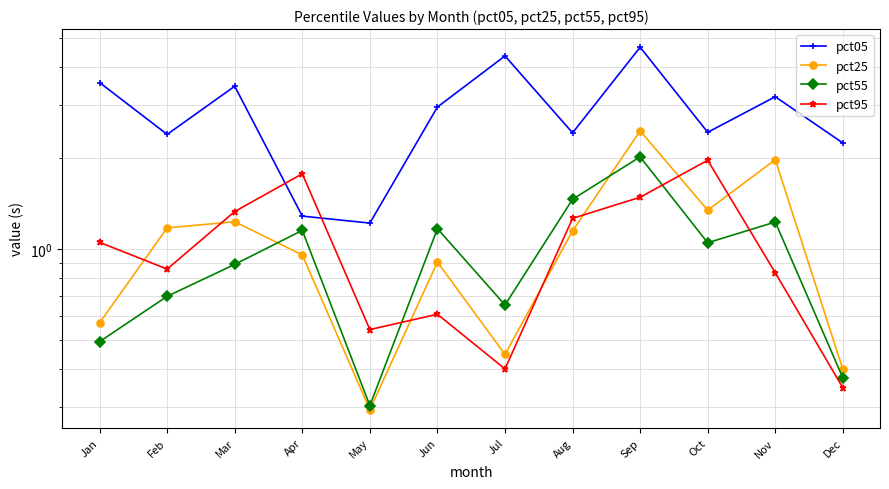

True or false: pct05 and pct55 cross at least once.

False